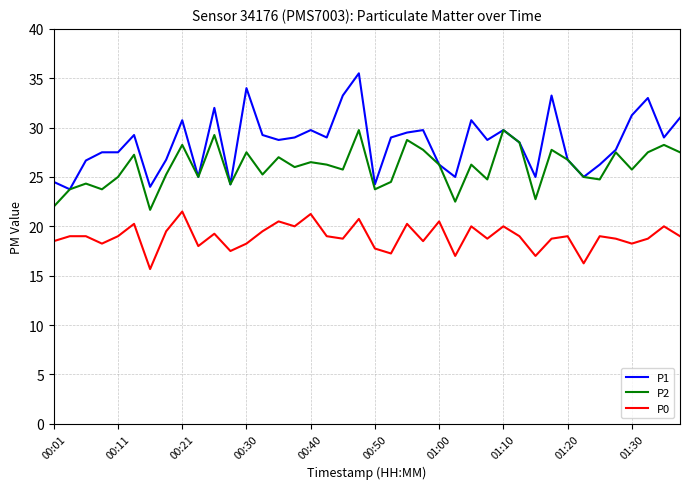

Which series has the largest range (max minus min)?

P1